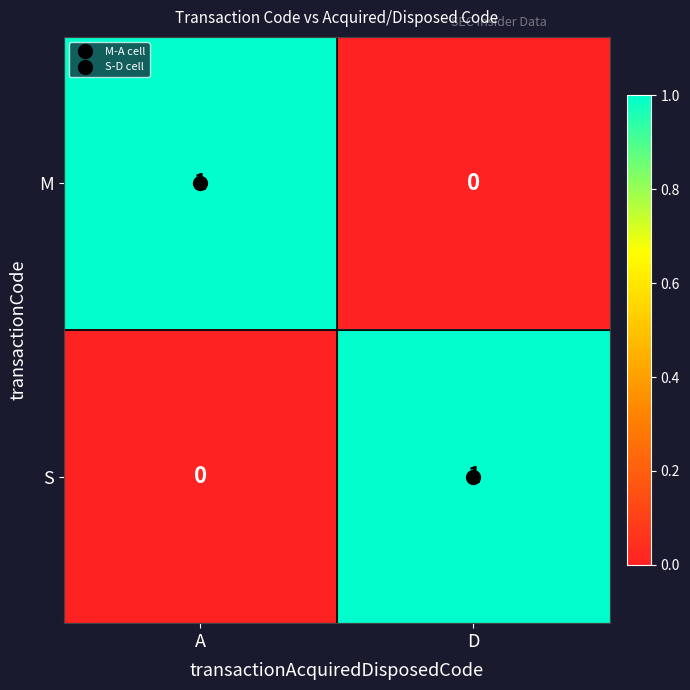

The value of S at A is 0. True or false?

True